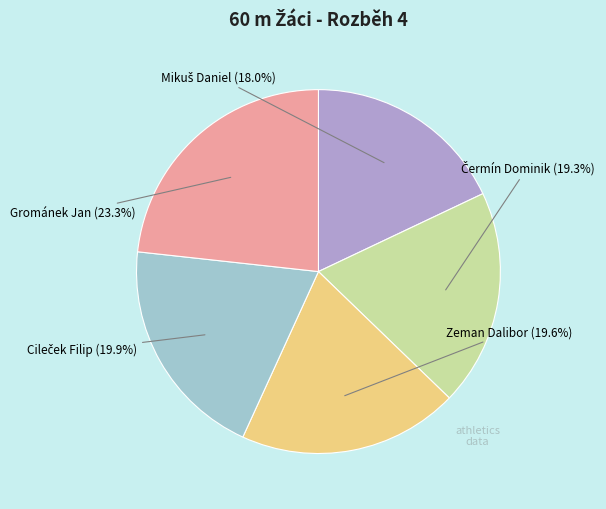

Is there any slice that represents more than half of the pie?

No